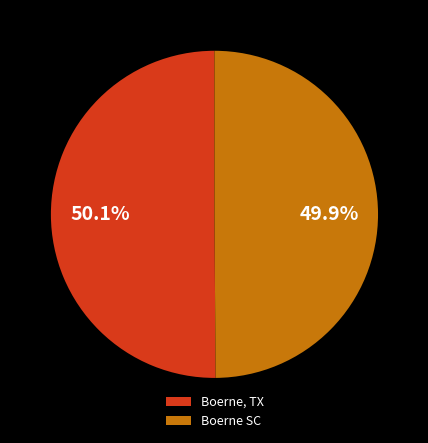

Approximately how many times larger is the value at Boerne SC compared to Boerne, TX?

1.0